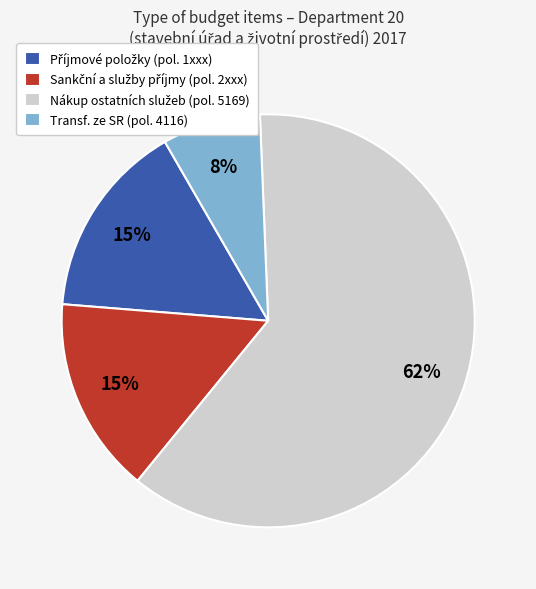

Is it true that Transf. ze SR (pol. 4116) is 8% of the pie?

True